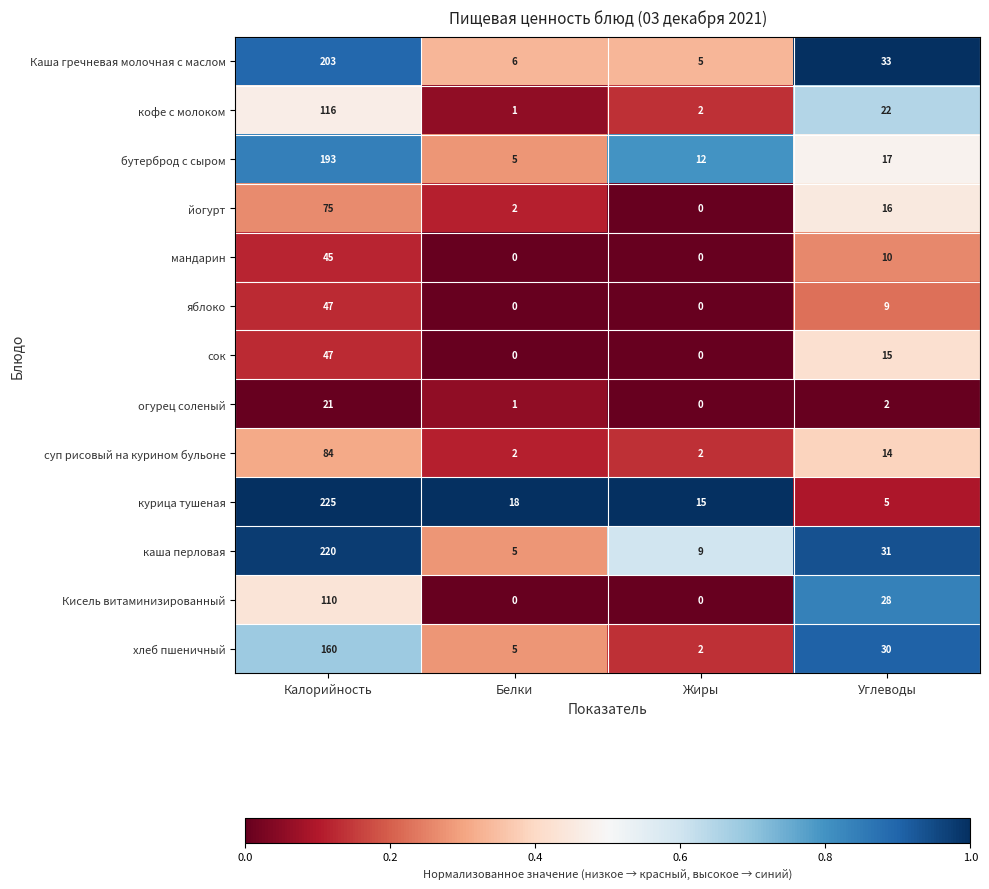

At which category is the sum across all series the highest?

Калорийность